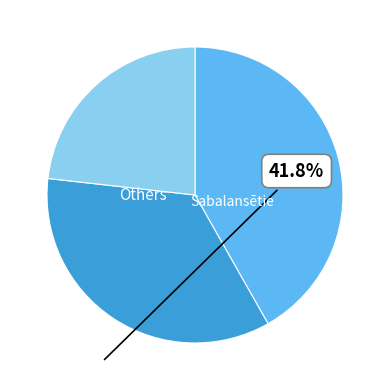

Is there a majority slice in this chart?

No